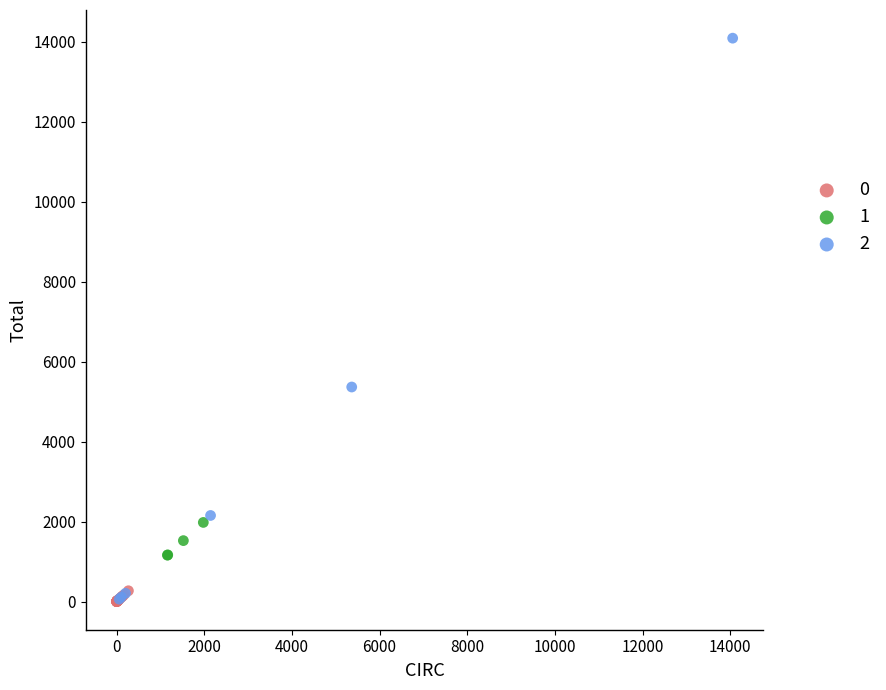

What are all the series names shown in the legend?

0, 1, 2